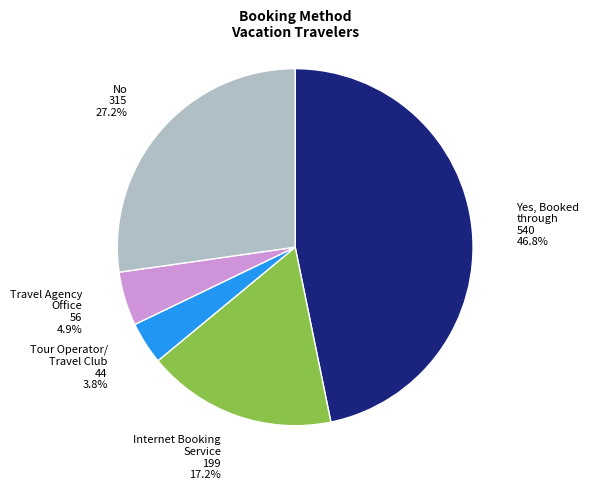

Does any single category account for the majority?

No